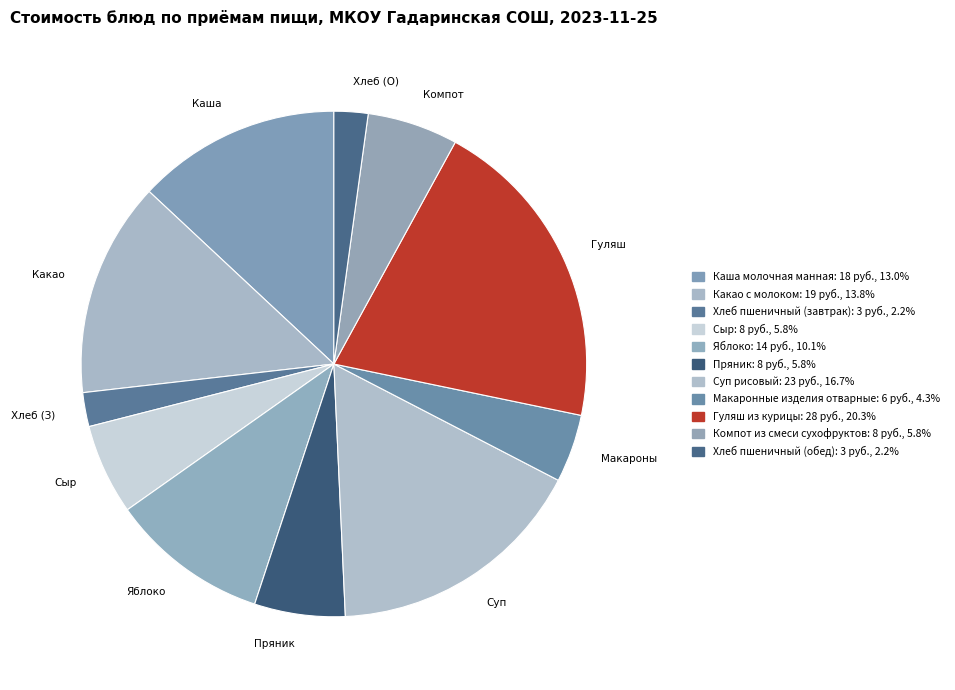

How many slices are in this pie chart?

11